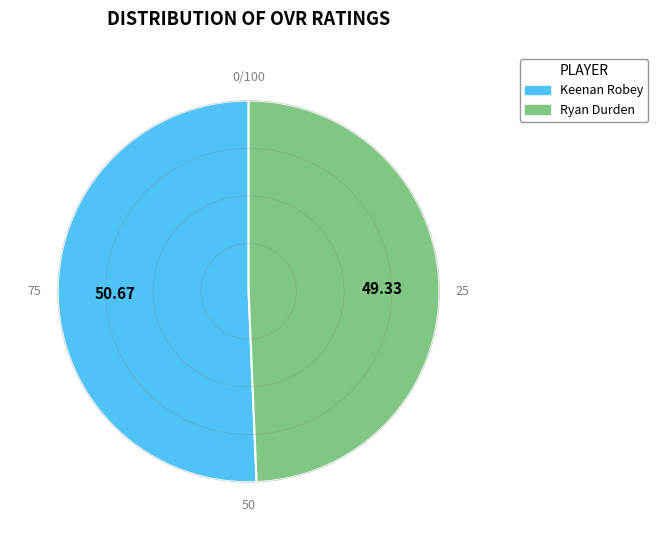

Does any single category account for the majority?

Yes